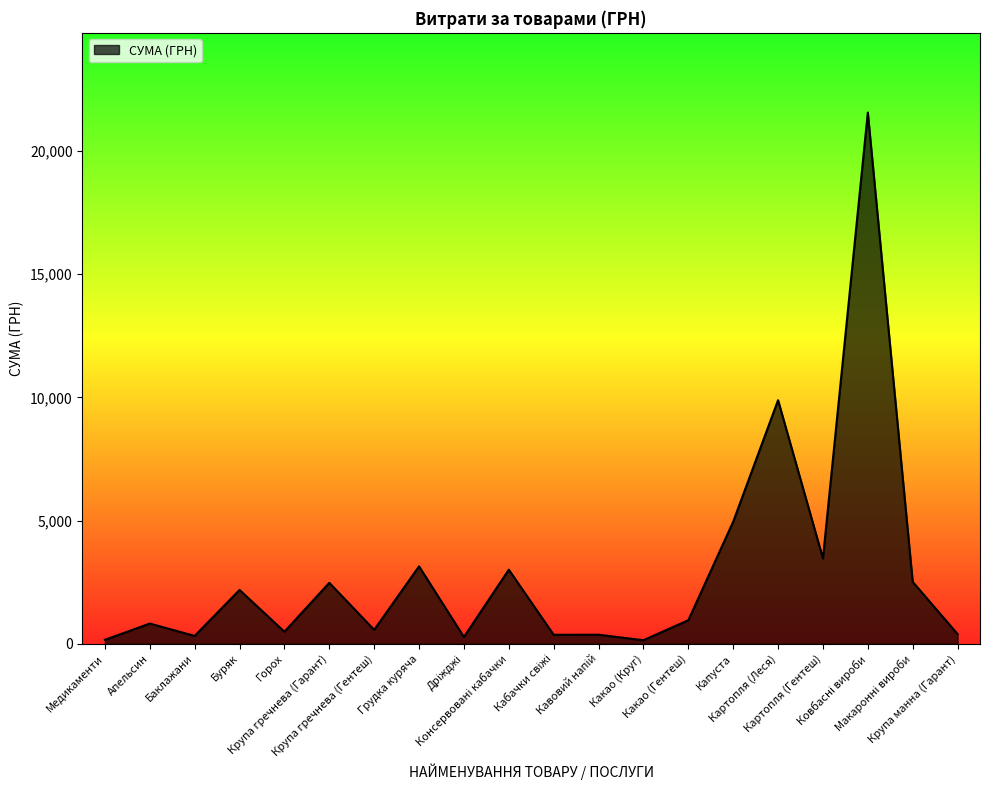

True or false: the data shows 570.0 at Крупа гречнева (Гентеш).

True